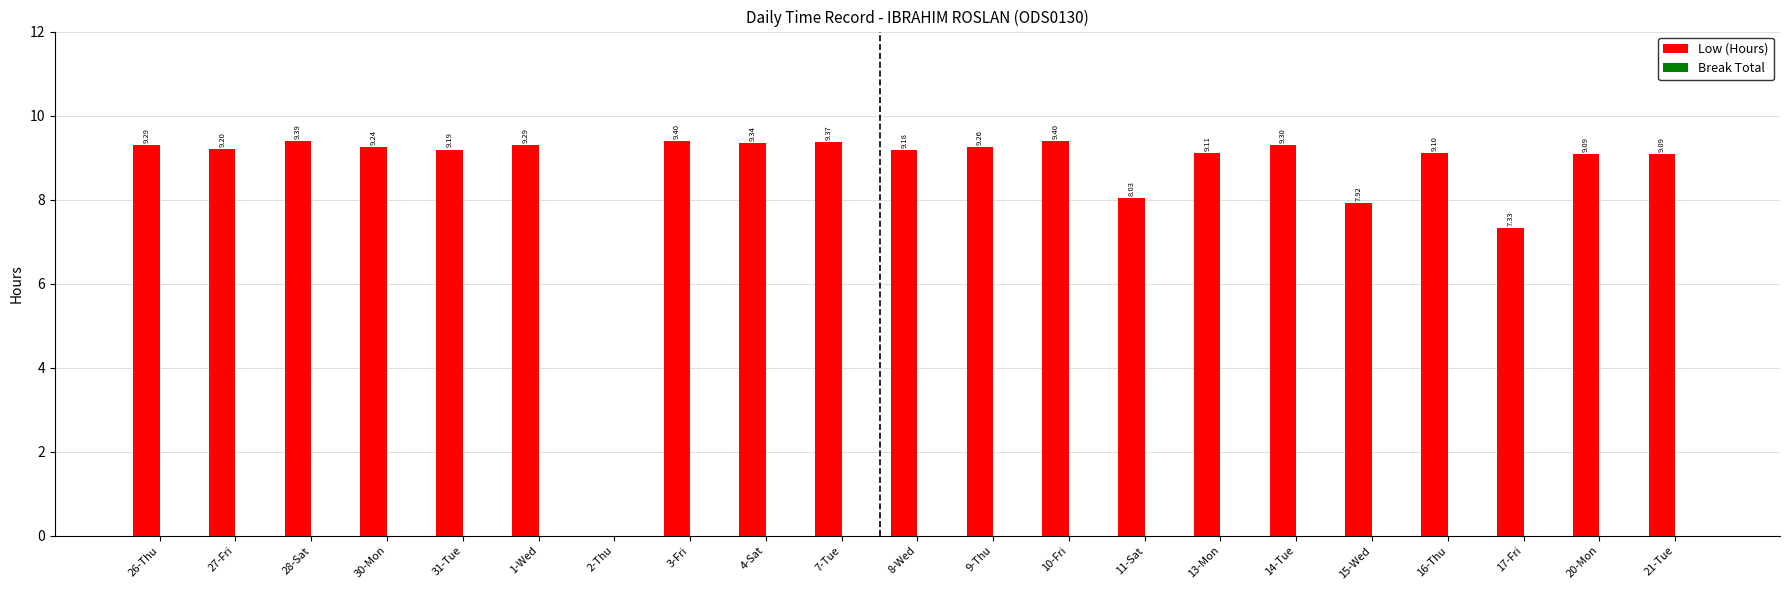

What is the sum of the values at 31-Tue and 7-Tue?

18.6